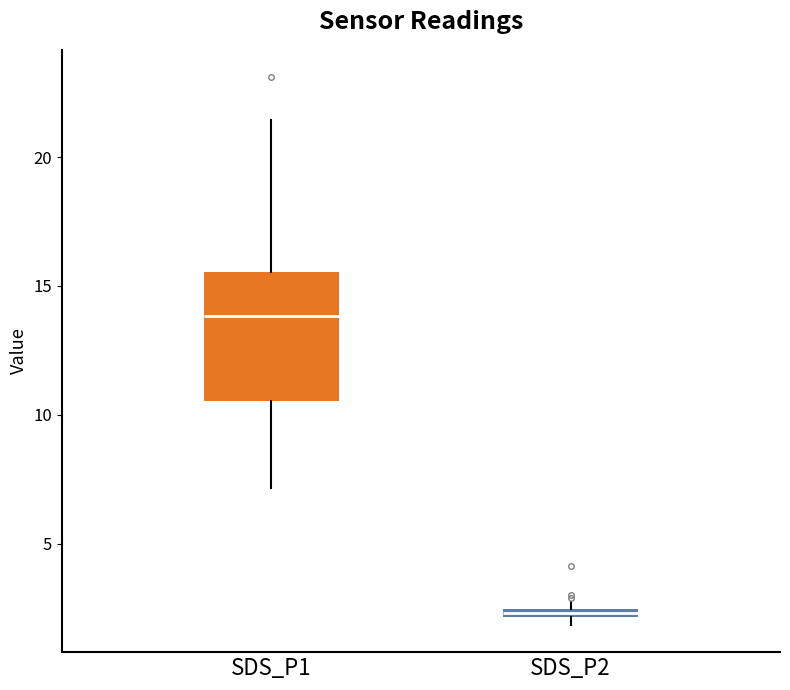

Comparing the boxes themselves (not the whiskers), which one is the tallest?

SDS_P1